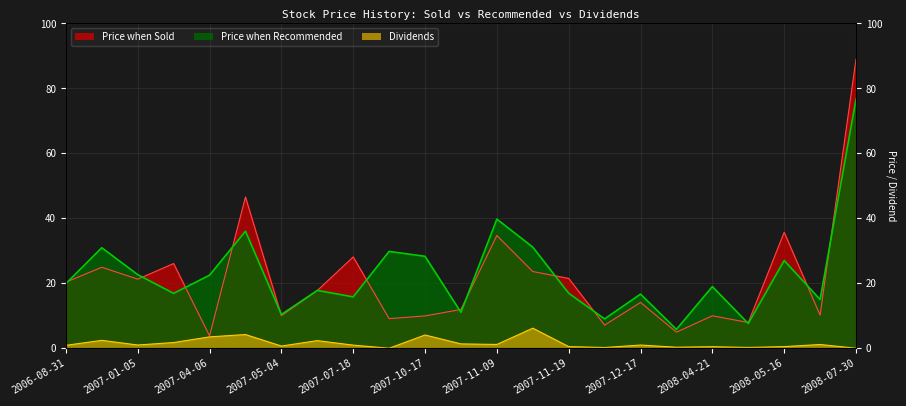

At 2007-11-07, list the series in order from largest to smallest.

Price when Sold, Price when Recommended, Dividends